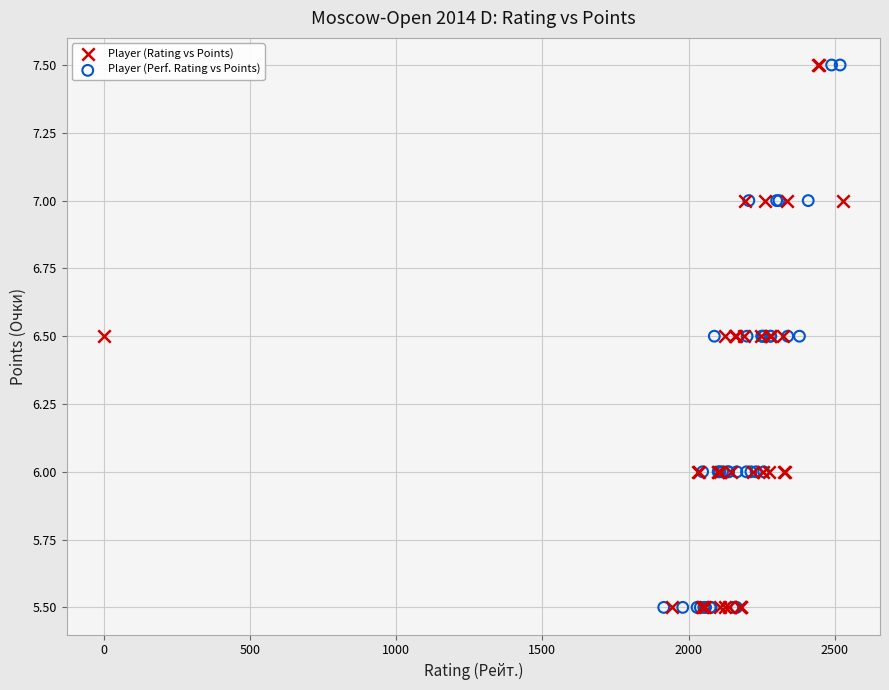

What are all the series names shown in the legend?

Player (Rating vs Points), Player (Perf. Rating vs Points)